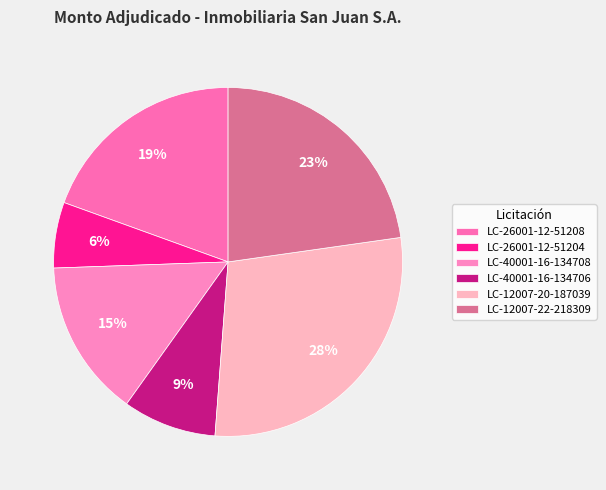

What is the largest slice in the pie chart?

LC-12007-20-187039